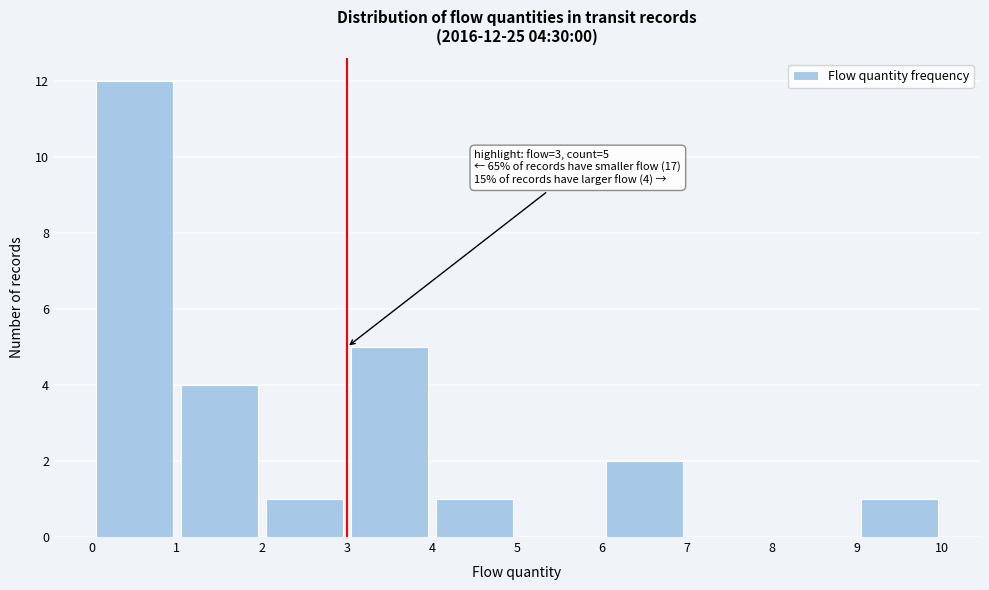

Which range on the x-axis has the tallest bar?

0 to 1